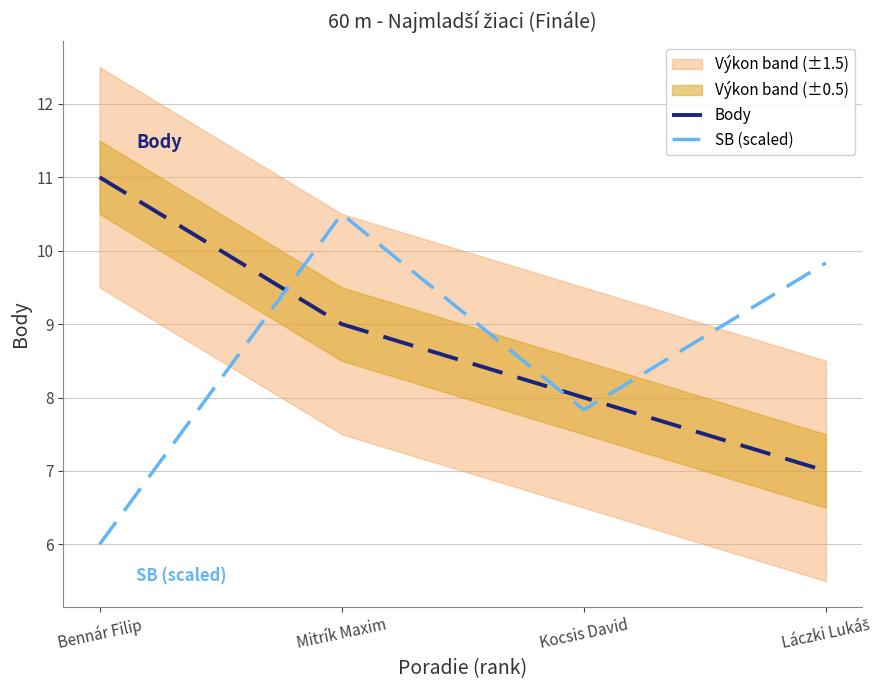

The Body series shows 8.0 at Kocsis David. True or false?

True